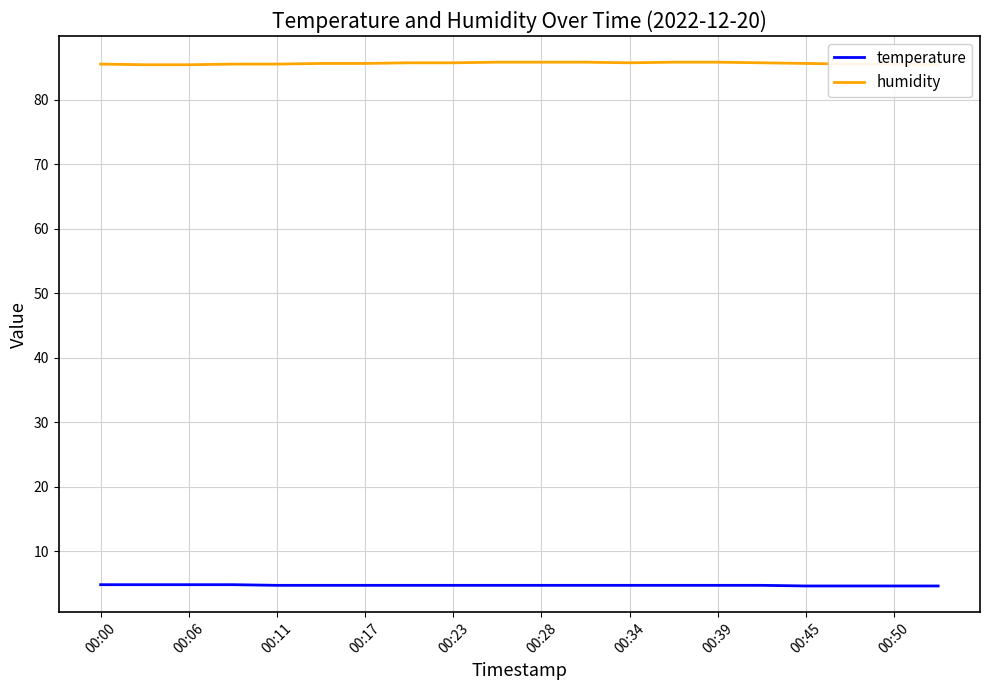

What is the highest value of the temperature series?

4.8